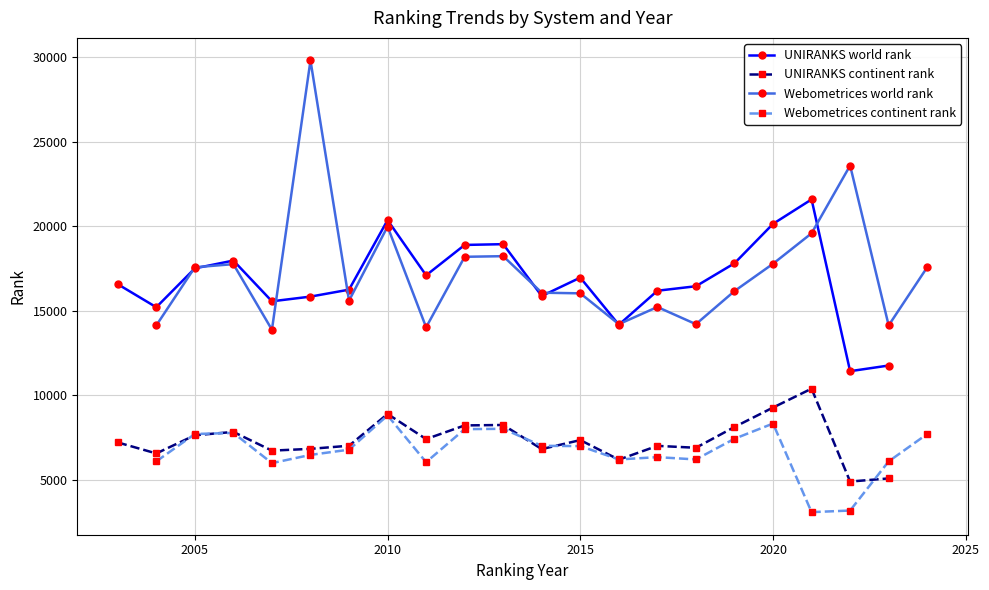

Which series has the widest spread of values?

Webometrices world rank